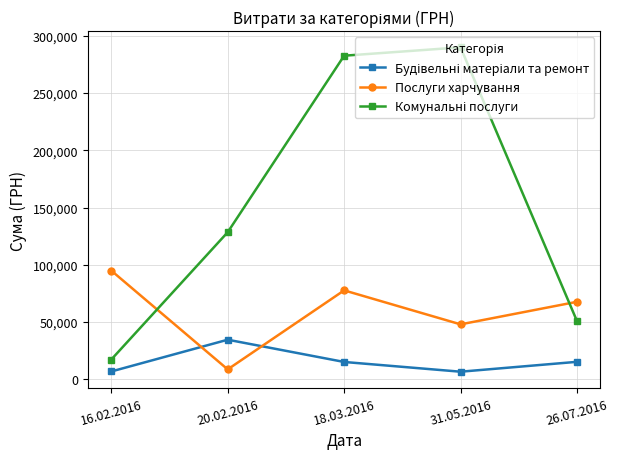

Which category has the highest value across all series?

31.05.2016